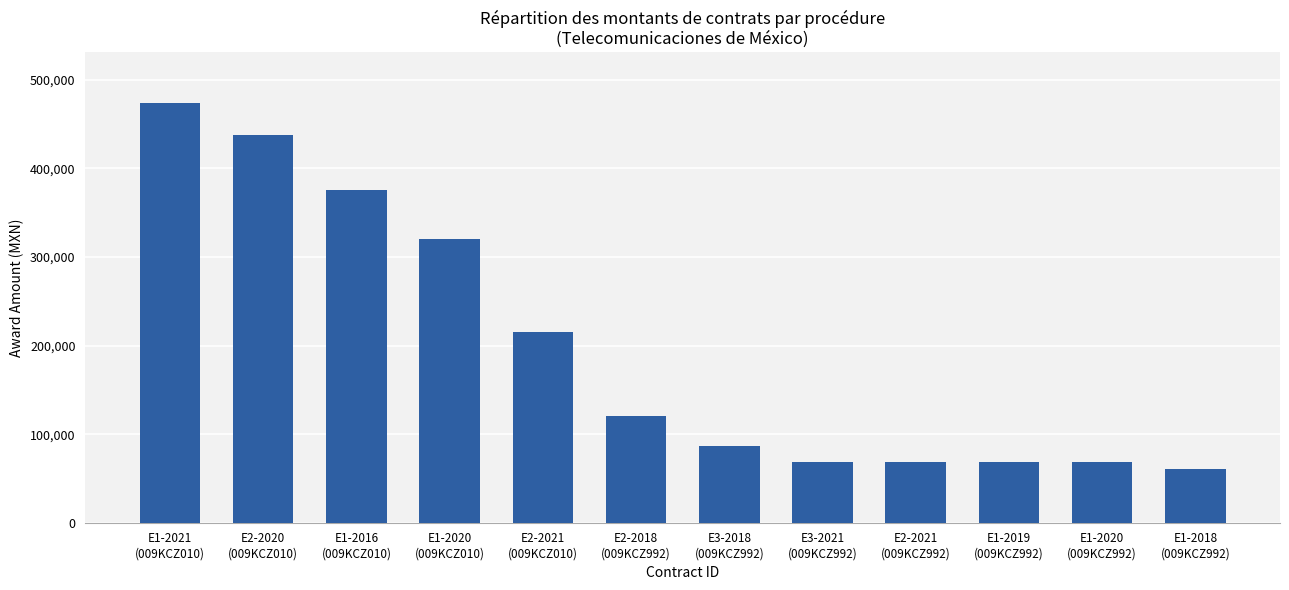

Is it true that the value at E1-2020
(009KCZ010) is 557168.9?

False